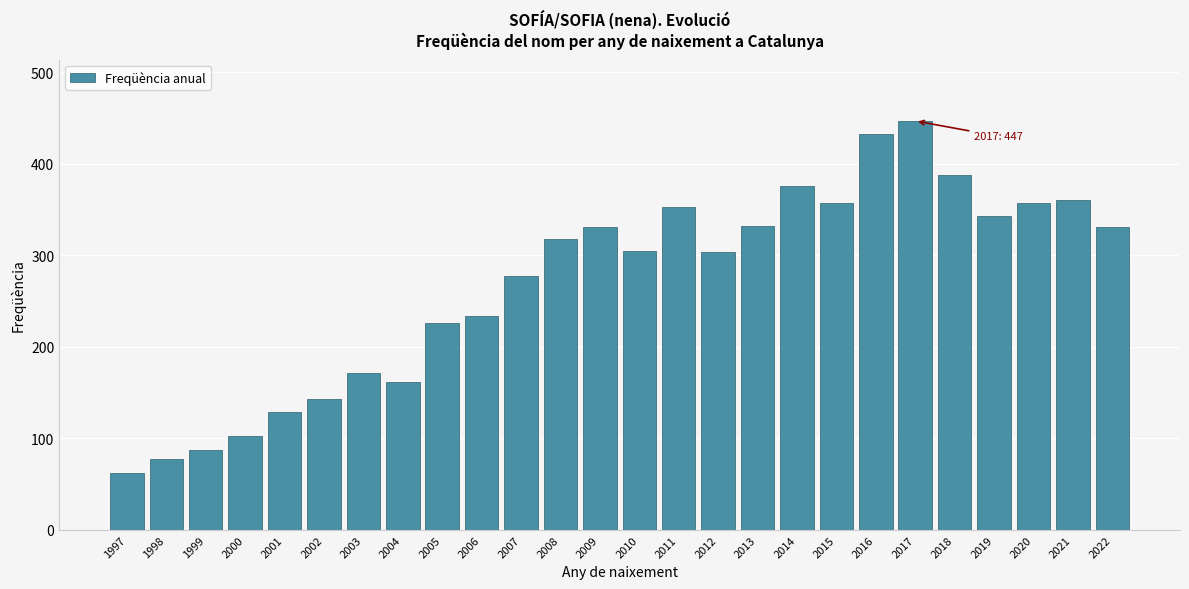

What is the sum of all values?

7007